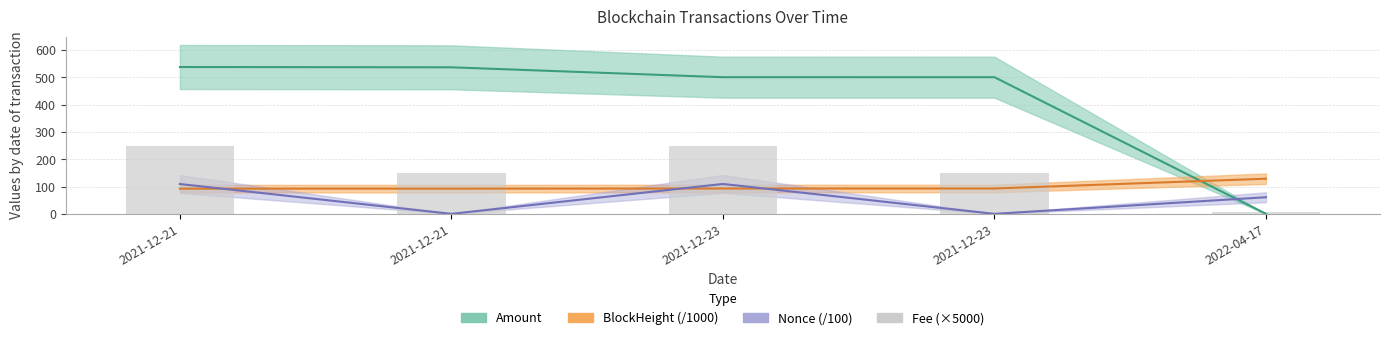

The chart shows a value of 250 at 2021-12-23. True or false?

True